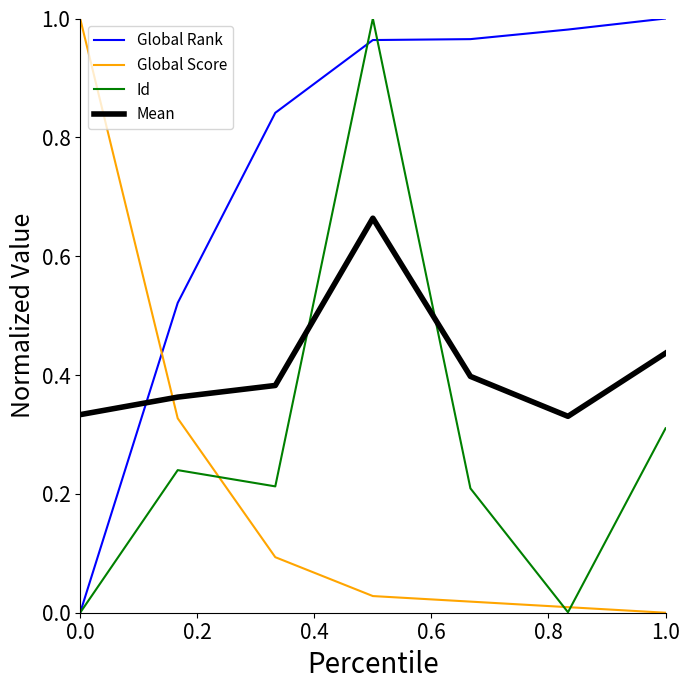

Which series has the largest total across all categories?

Global Rank